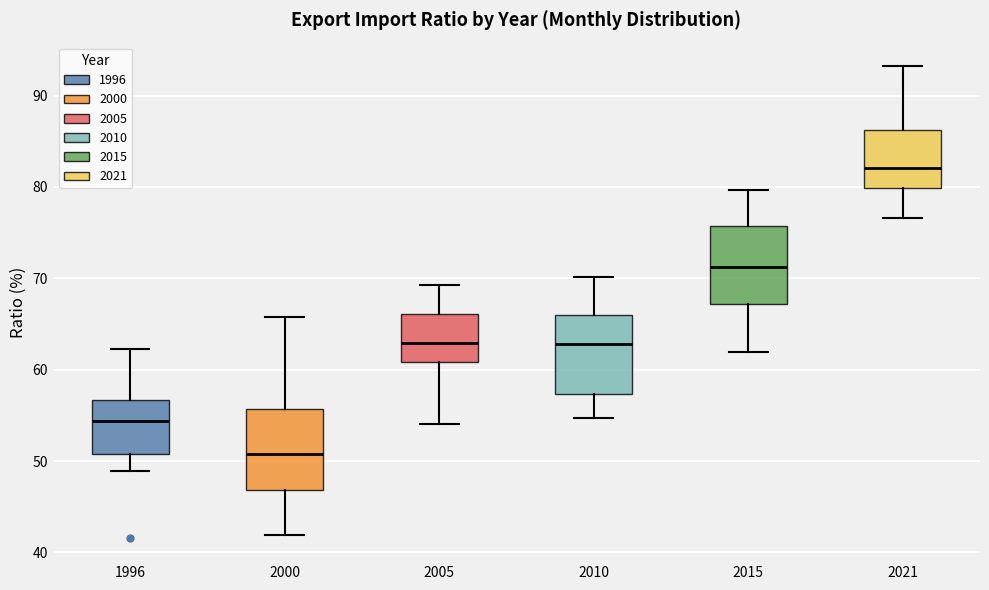

Which box has the lowest median line?

2000